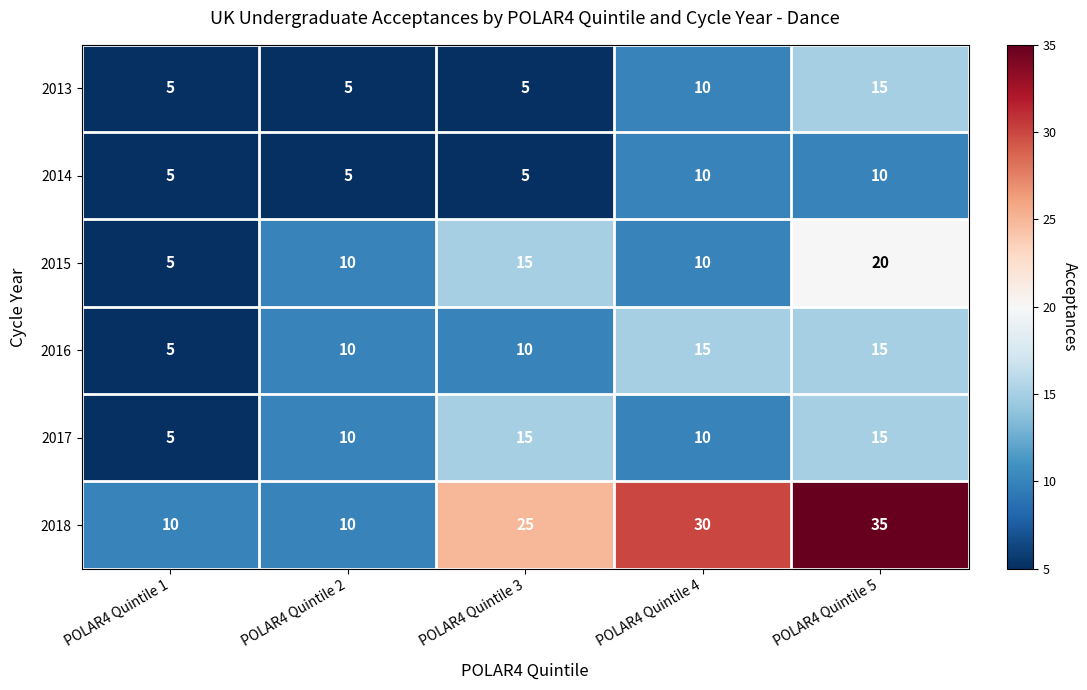

Which series has the widest spread of values?

2018